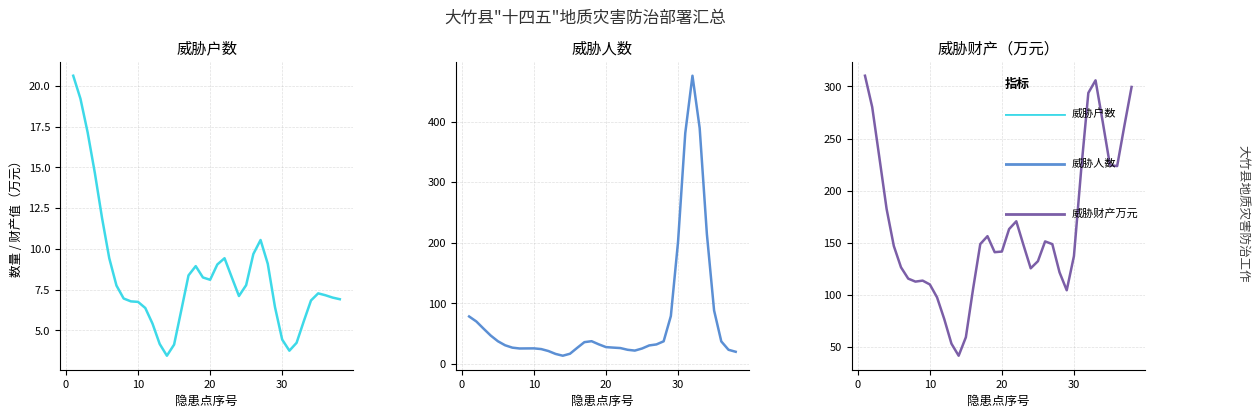

What is the average value of the 威胁财产万元 series?

164.4